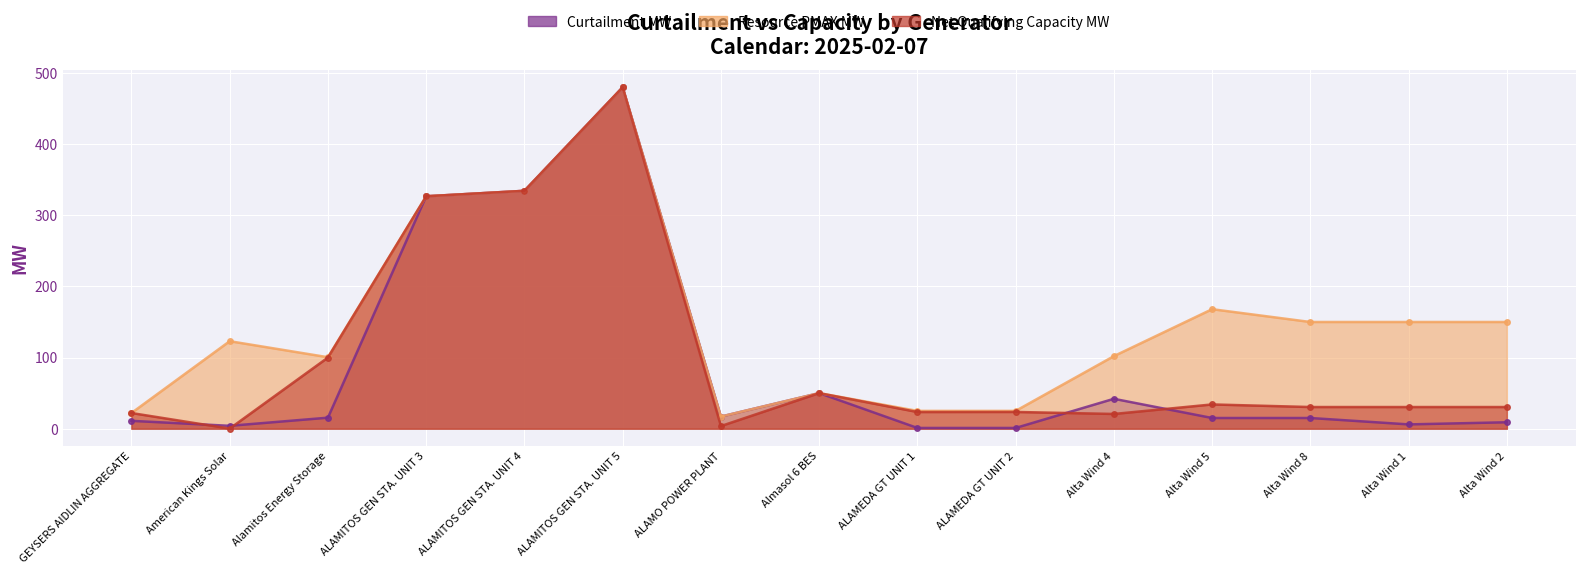

True or false: Resource PMAX MW and Net Qualifying Capacity MW cross at least once.

False